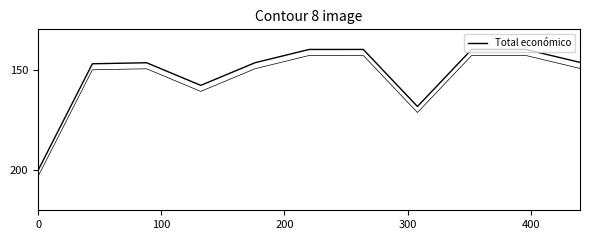

How many interior local peaks (higher than both neighbors) does the data have?

2